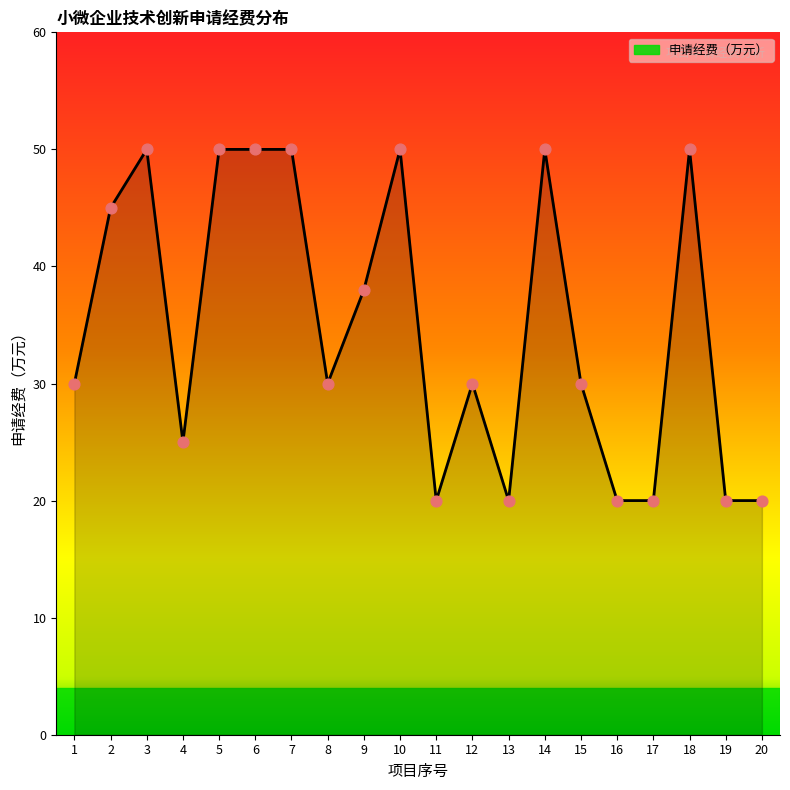

Which has a higher value, 20 or 6?

6